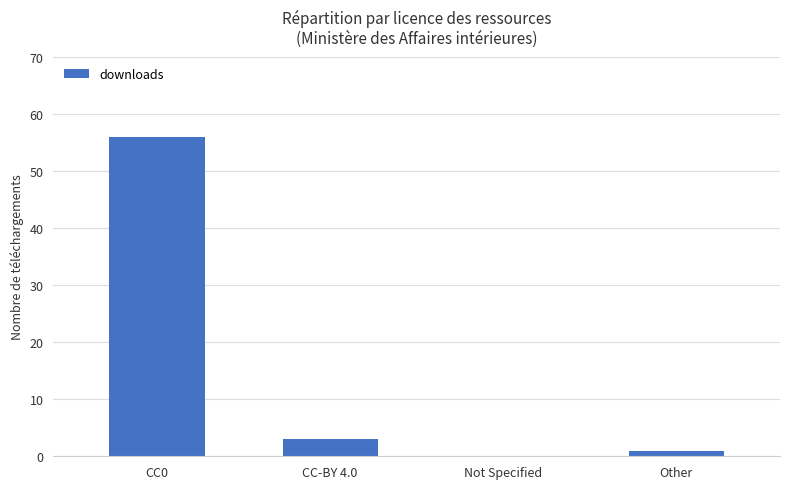

True or false: the data shows 3 at CC-BY 4.0.

True